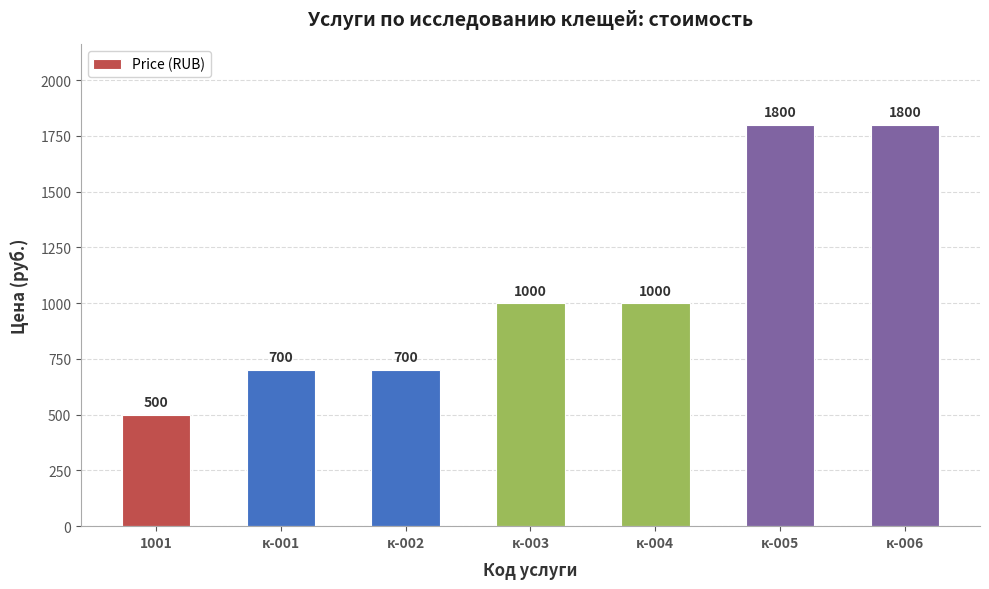

Reading right to left, list all the values displayed in this chart.

к-006=1800	к-005=1800	к-004=1000	к-003=1000	к-002=700	к-001=700	1001=500